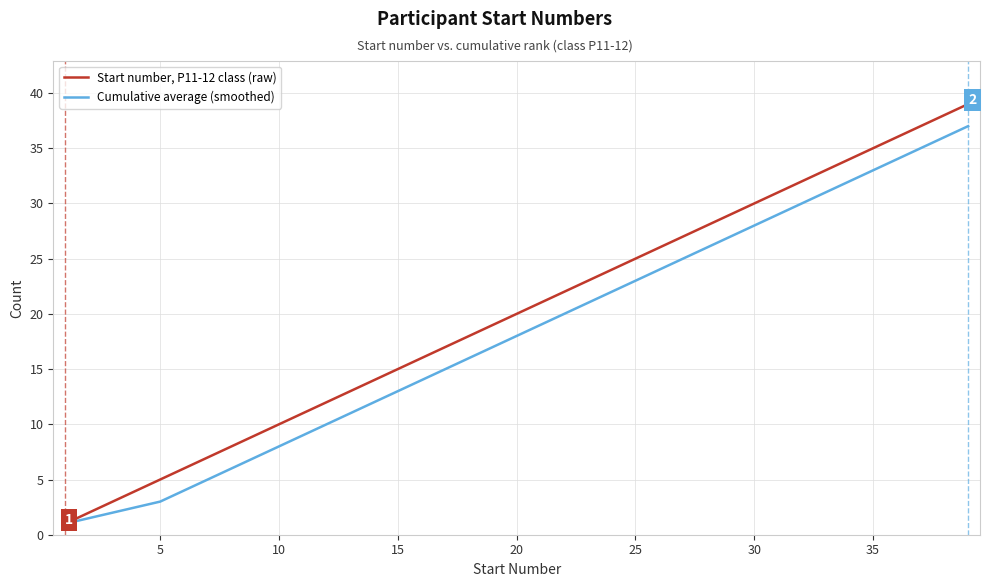

Is this an area chart (filled region under the line)?

No